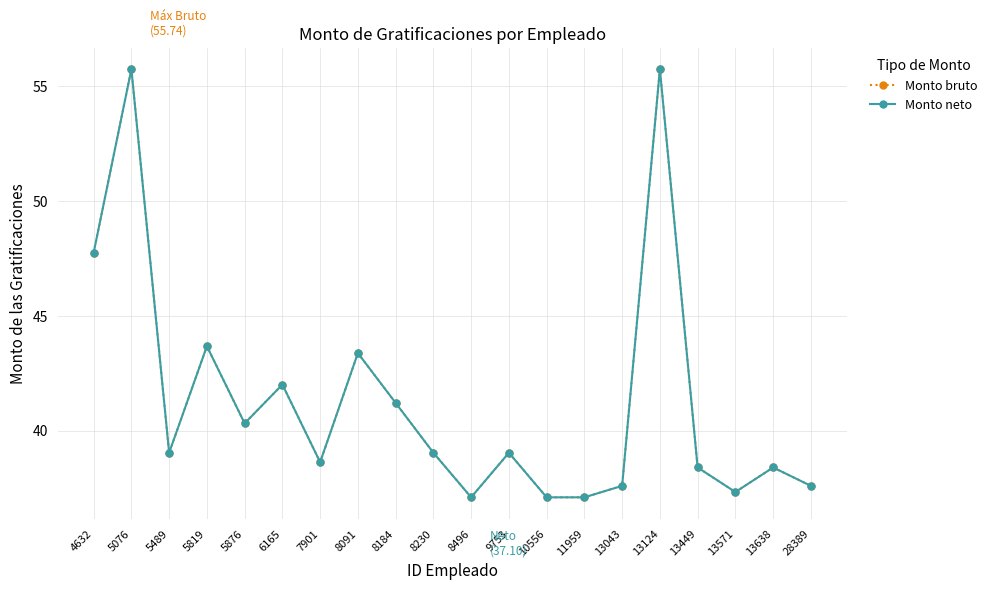

At 5819, list the series in order from smallest to largest.

Monto bruto, Monto neto